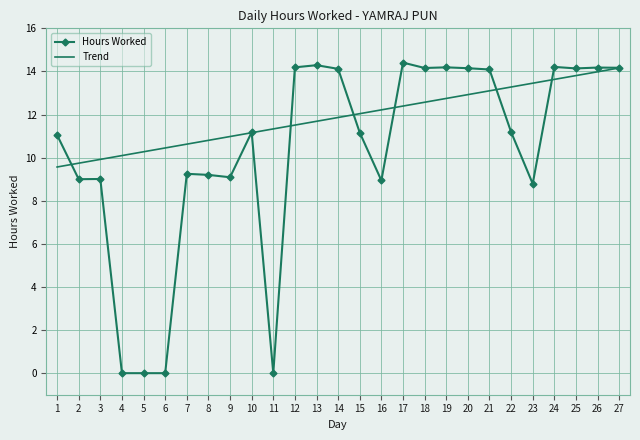

What is the difference between the maximum and second lowest values in the Hours Worked series?

14.4